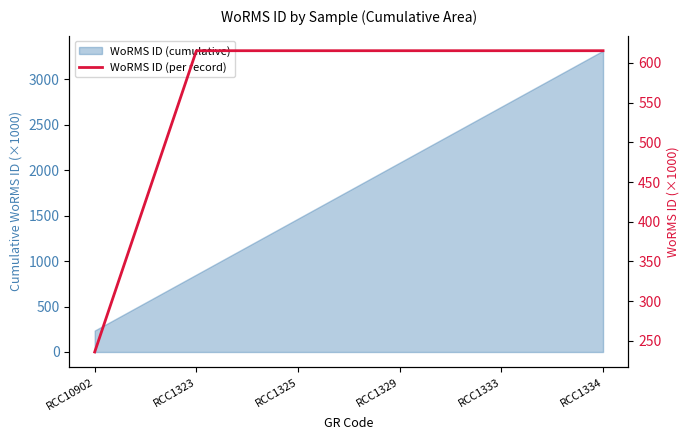

List the labels in order of value, largest first.

RCC1323, RCC1325, RCC1329, RCC1333, RCC1334, RCC10902